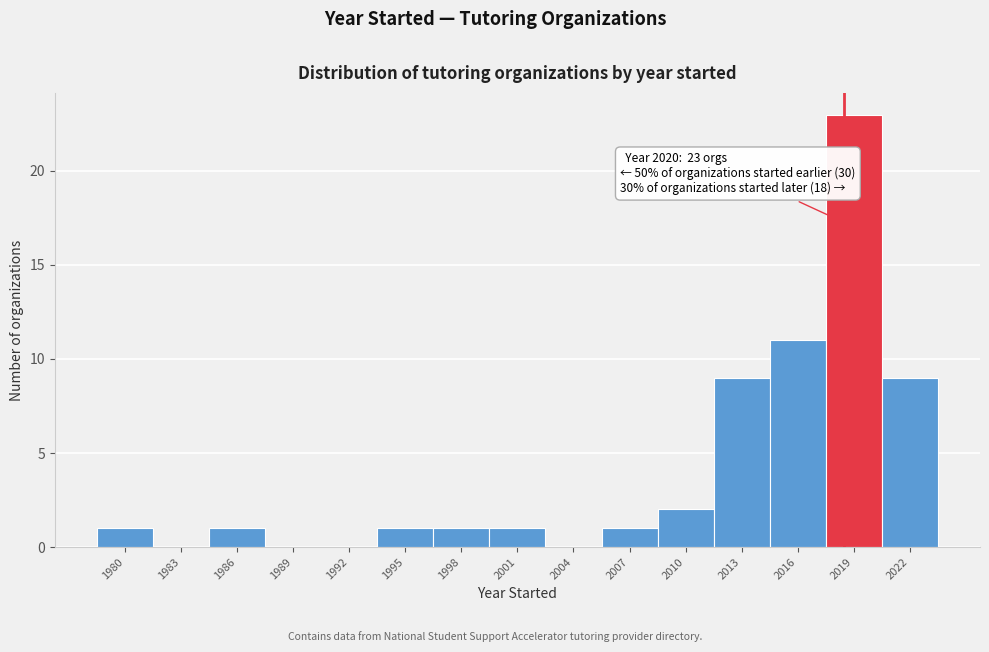

Reading right to left, list all the values displayed in this chart.

2022=9	2019=23	2016=11	2013=9	2010=2	2007=1	2004=0	2001=1	1998=1	1995=1	1992=0	1989=0	1986=1	1983=0	1980=1